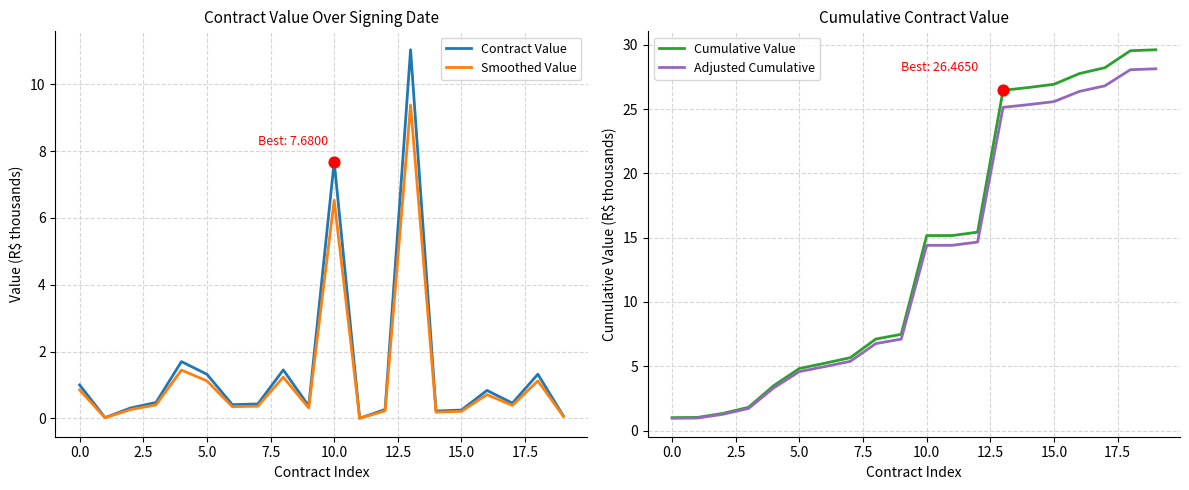

At how many categories does at least one series exceed 15?

10